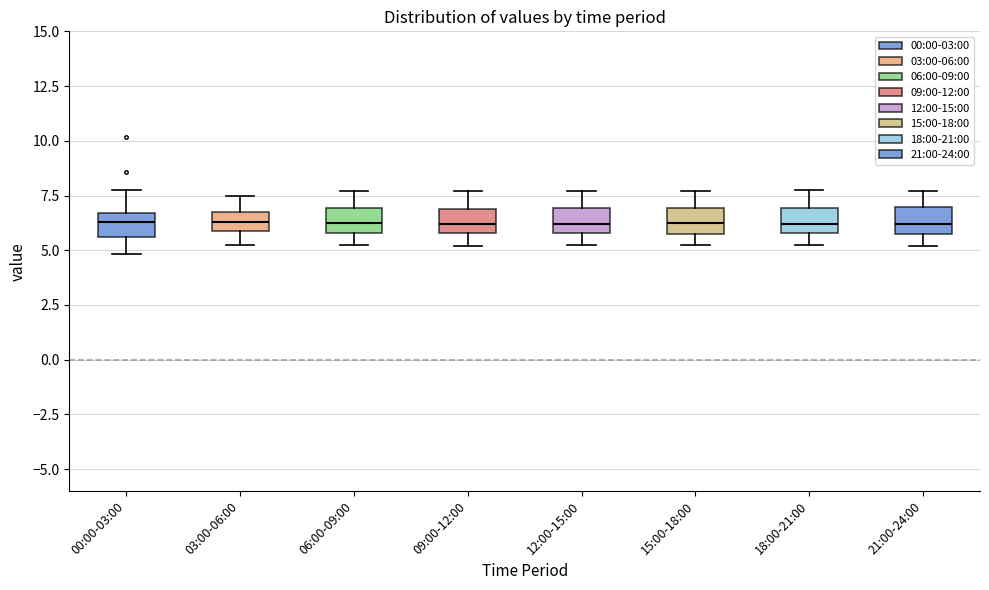

Reading left to right, read every box against the y-axis: the position of its median line, the range the box covers, and the ends of its whiskers. The values are not printed on the chart, so give them approximately, as read against the axis.

00:00-03:00: median 6.5 (inside the box), box 5.5 to 6.5, whiskers 5.0 to 7.5
03:00-06:00: median 6.5 (inside the box), box 6.0 to 6.5, whiskers 5.0 to 7.5
06:00-09:00: median 6.5, box 6.0 to 7.0, whiskers 5.0 to 7.5
09:00-12:00: median 6.0 (inside the box), box 6.0 to 7.0, whiskers 5.0 to 7.5
12:00-15:00: median 6.0 (inside the box), box 6.0 to 7.0, whiskers 5.0 to 7.5
15:00-18:00: median 6.0, box 5.5 to 7.0, whiskers 5.0 to 7.5
18:00-21:00: median 6.0 (inside the box), box 6.0 to 7.0, whiskers 5.0 to 7.5
21:00-24:00: median 6.0 (inside the box), box 6.0 to 7.0, whiskers 5.0 to 7.5